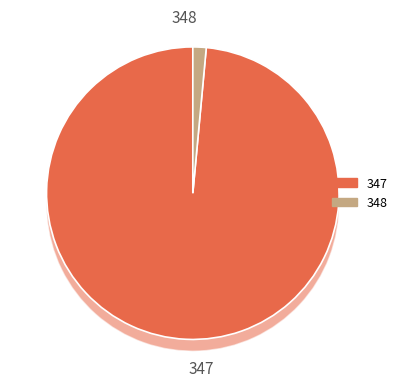

What is the ratio of the value at 347 to the value at 348?

67.1